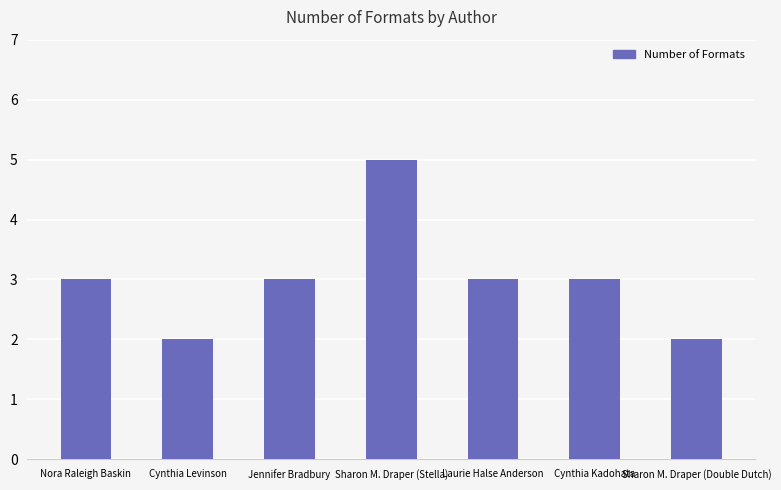

What is the average value?

3